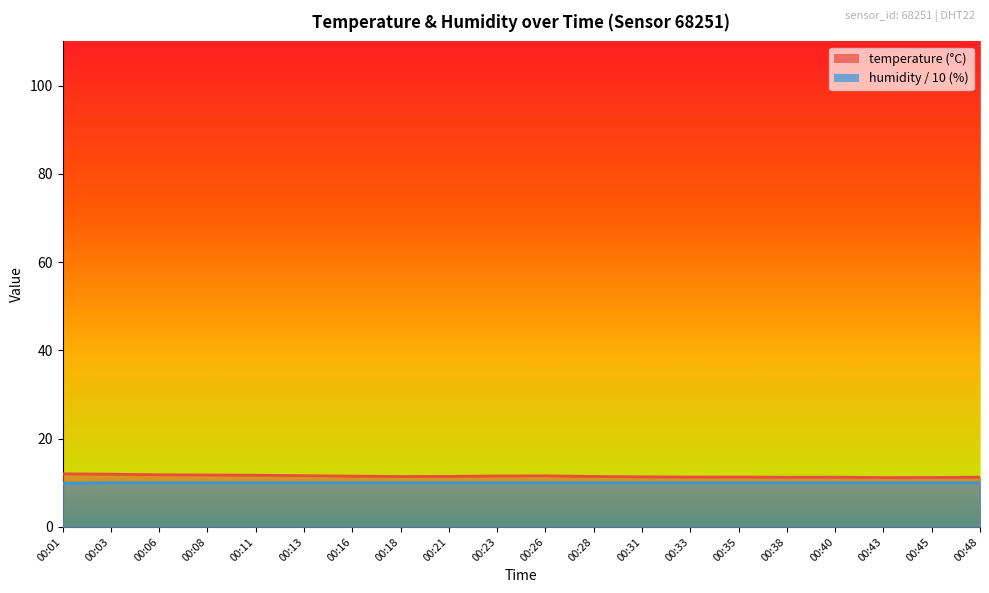

Reading right to left, what are all the values shown in this chart?

temperature: 00:48=11.3	00:45=11.2	00:43=11.2	00:40=11.3	00:38=11.3	00:35=11.3	00:33=11.3	00:31=11.3	00:28=11.4	00:26=11.6	00:23=11.6	00:21=11.4	00:18=11.4	00:16=11.5	00:13=11.6	00:11=11.7	00:08=11.8	00:06=11.8	00:03=11.9	00:01=12.0
humidity: 00:48=10.0	00:45=10.0	00:43=10.0	00:40=10.0	00:38=10.0	00:35=10.0	00:33=10.0	00:31=10.0	00:28=10.0	00:26=10.0	00:23=10.0	00:21=10.0	00:18=10.0	00:16=10.0	00:13=10.0	00:11=10.0	00:08=10.0	00:06=10.0	00:03=10.0	00:01=9.9